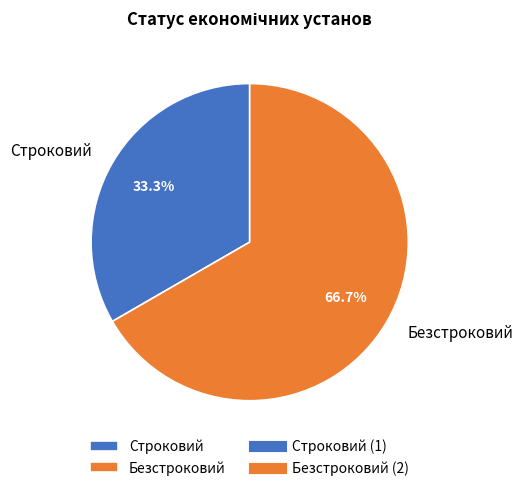

How many segments does this pie chart have?

2